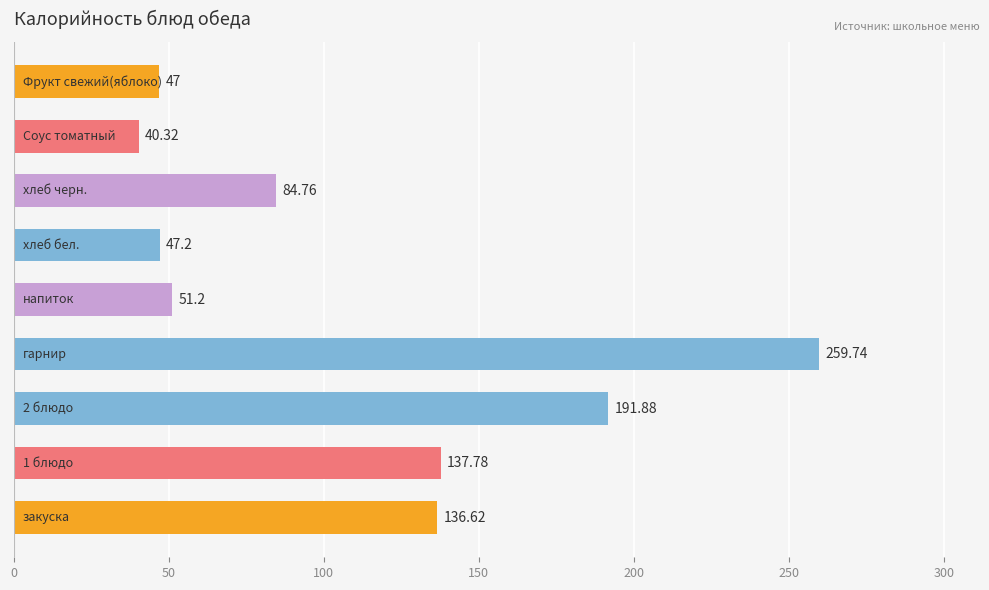

What is the minimum value shown in the chart?

40.3